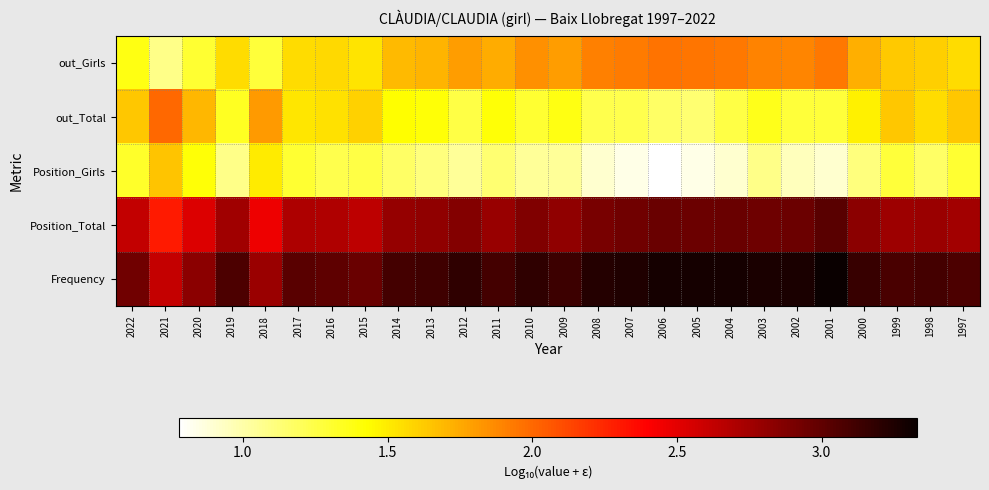

Reading left to right, list all the values displayed in this chart.

out_Girls: 2022=1.4	2021=1.1	2020=1.3	2019=1.6	2018=1.3	2017=1.6	2016=1.6	2015=1.5	2014=1.7	2013=1.7	2012=1.8	2011=1.7	2010=1.9	2009=1.8	2008=1.9	2007=1.9	2006=2.0	2005=1.9	2004=1.9	2003=1.9	2002=1.9	2001=1.9	2000=1.7	1999=1.6	1998=1.6	1997=1.6
out_Total: 2022=1.6	2021=2.0	2020=1.7	2019=1.3	2018=1.8	2017=1.5	2016=1.5	2015=1.6	2014=1.4	2013=1.4	2012=1.3	2011=1.4	2010=1.3	2009=1.4	2008=1.2	2007=1.2	2006=1.2	2005=1.1	2004=1.3	2003=1.4	2002=1.3	2001=1.3	2000=1.5	1999=1.6	1998=1.6	1997=1.6
Position_Girls: 2022=1.3	2021=1.7	2020=1.4	2019=1.1	2018=1.5	2017=1.3	2016=1.2	2015=1.3	2014=1.2	2013=1.1	2012=1.0	2011=1.1	2010=1.0	2009=1.0	2008=0.9	2007=0.8	2006=0.8	2005=0.8	2004=0.9	2003=1.1	2002=1.0	2001=0.9	2000=1.1	1999=1.3	1998=1.2	1997=1.3
Position_Total: 2022=2.6	2021=2.3	2020=2.5	2019=2.8	2018=2.5	2017=2.7	2016=2.7	2015=2.6	2014=2.8	2013=2.8	2012=2.9	2011=2.8	2010=2.9	2009=2.8	2008=2.9	2007=2.9	2006=3.0	2005=3.0	2004=3.0	2003=2.9	2002=3.0	2001=3.0	2000=2.8	1999=2.8	1998=2.8	1997=2.7
Frequency: 2022=2.9	2021=2.6	2020=2.8	2019=3.1	2018=2.8	2017=3.0	2016=3.0	2015=3.0	2014=3.1	2013=3.1	2012=3.2	2011=3.1	2010=3.2	2009=3.1	2008=3.2	2007=3.2	2006=3.3	2005=3.3	2004=3.3	2003=3.3	2002=3.3	2001=3.3	2000=3.2	1999=3.1	1998=3.1	1997=3.1